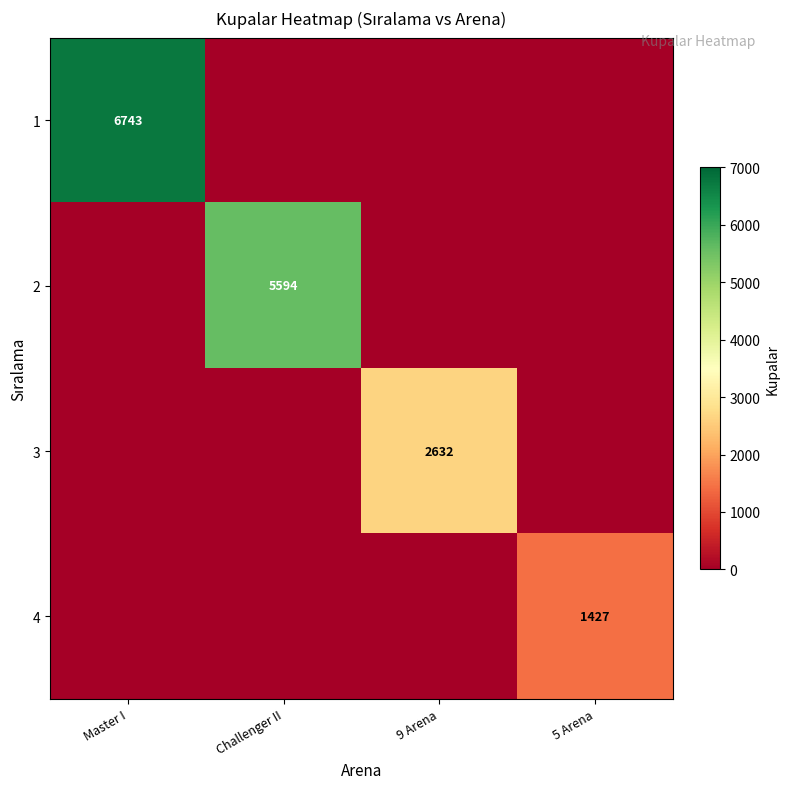

Which series has the largest total across all categories?

1